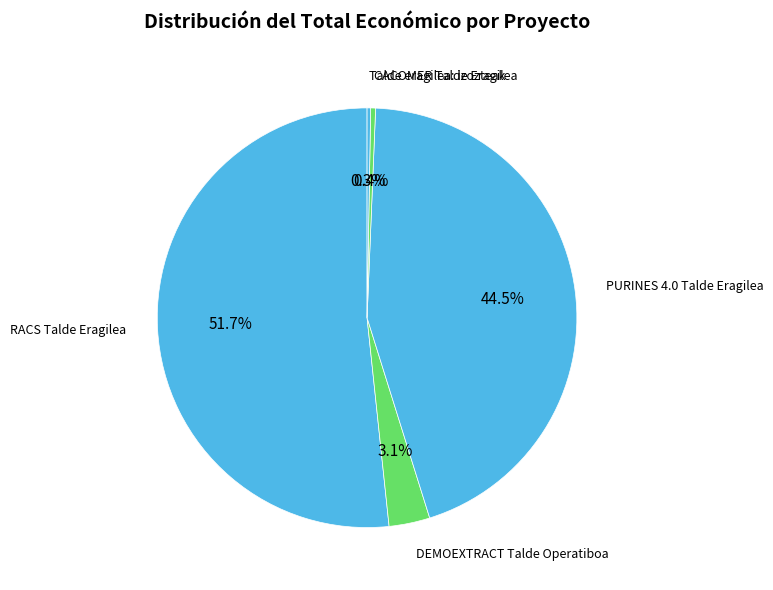

Which slice represents more than half of the pie?

RACS Talde Eragilea